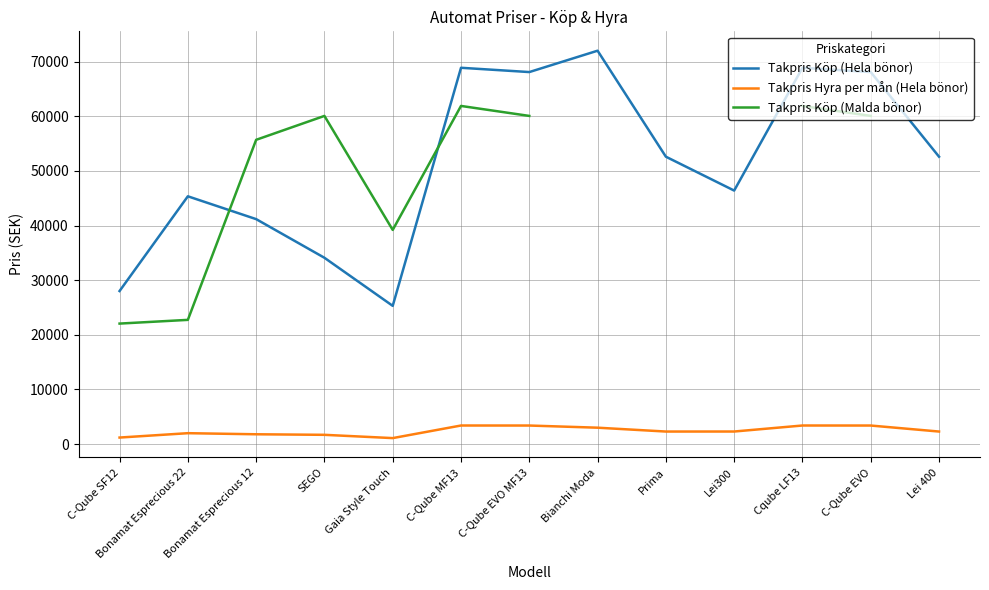

What are all the series names shown in the legend?

Takpris Köp (Hela bönor), Takpris Hyra per mån (Hela bönor), Takpris Köp (Malda bönor)